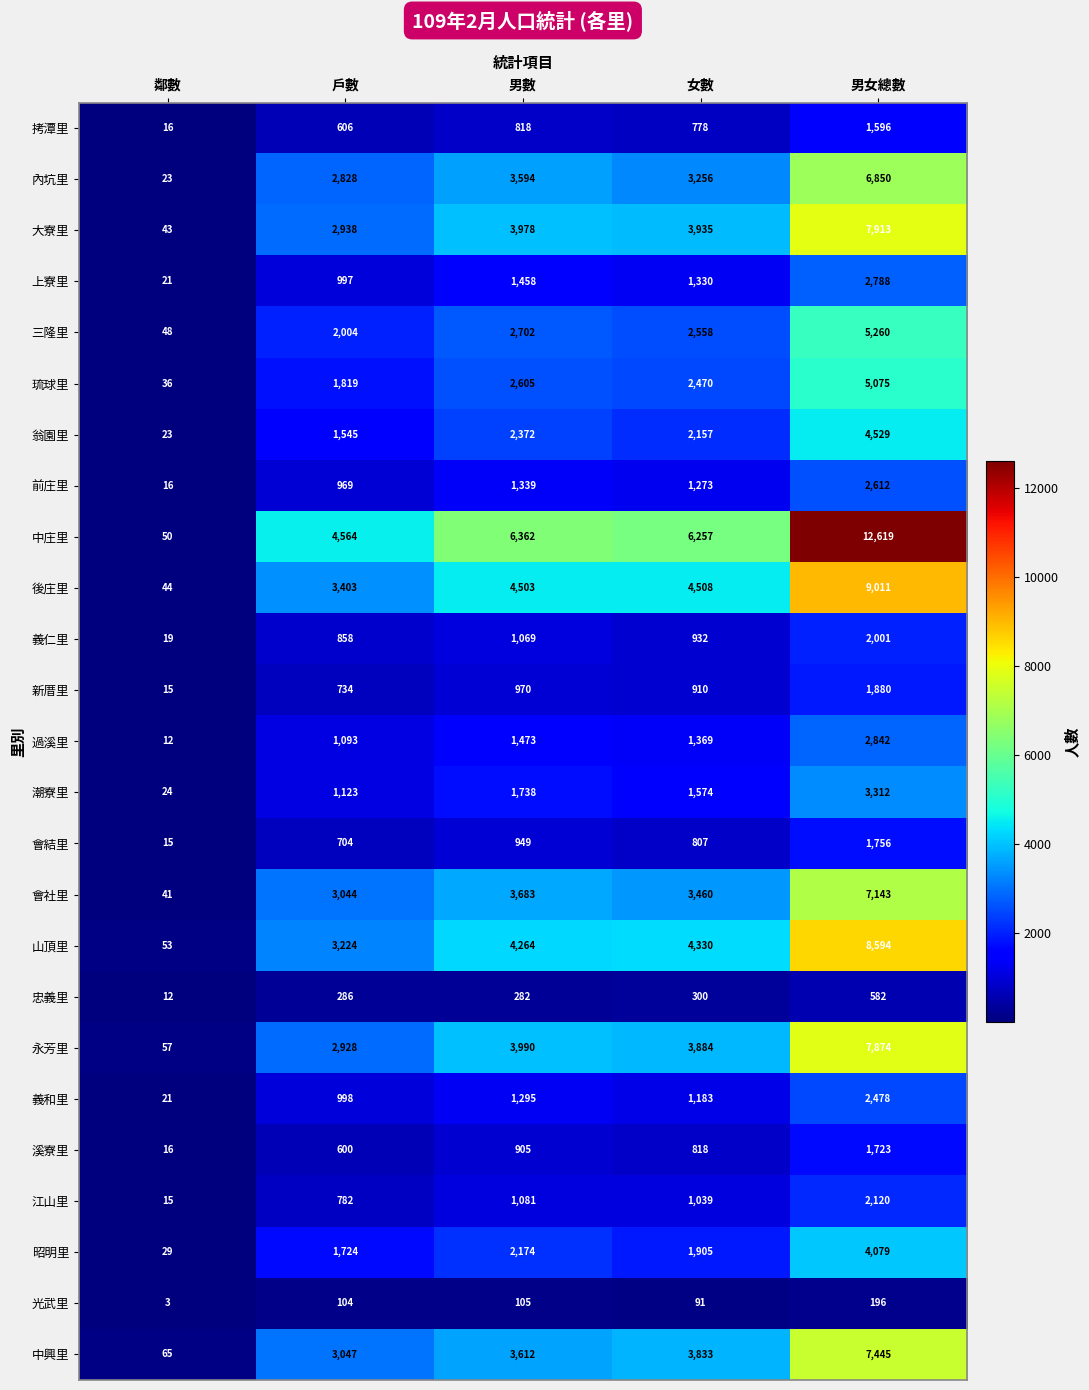

At which label is 過溪里 closest to 1427?

男數